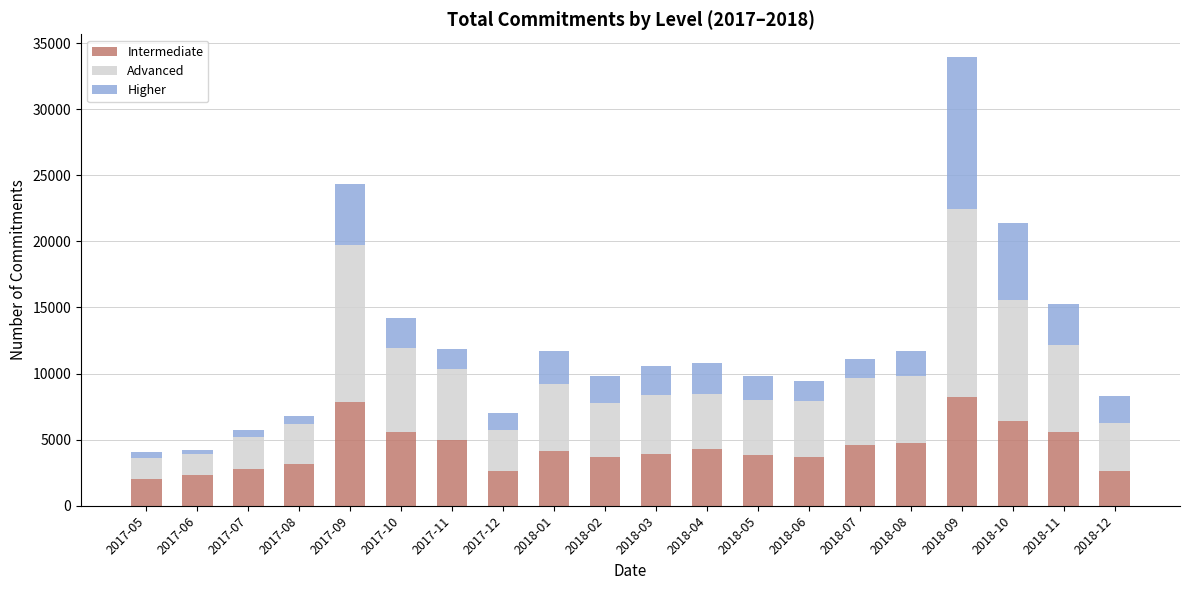

What is the sum of all Intermediate values?

87020